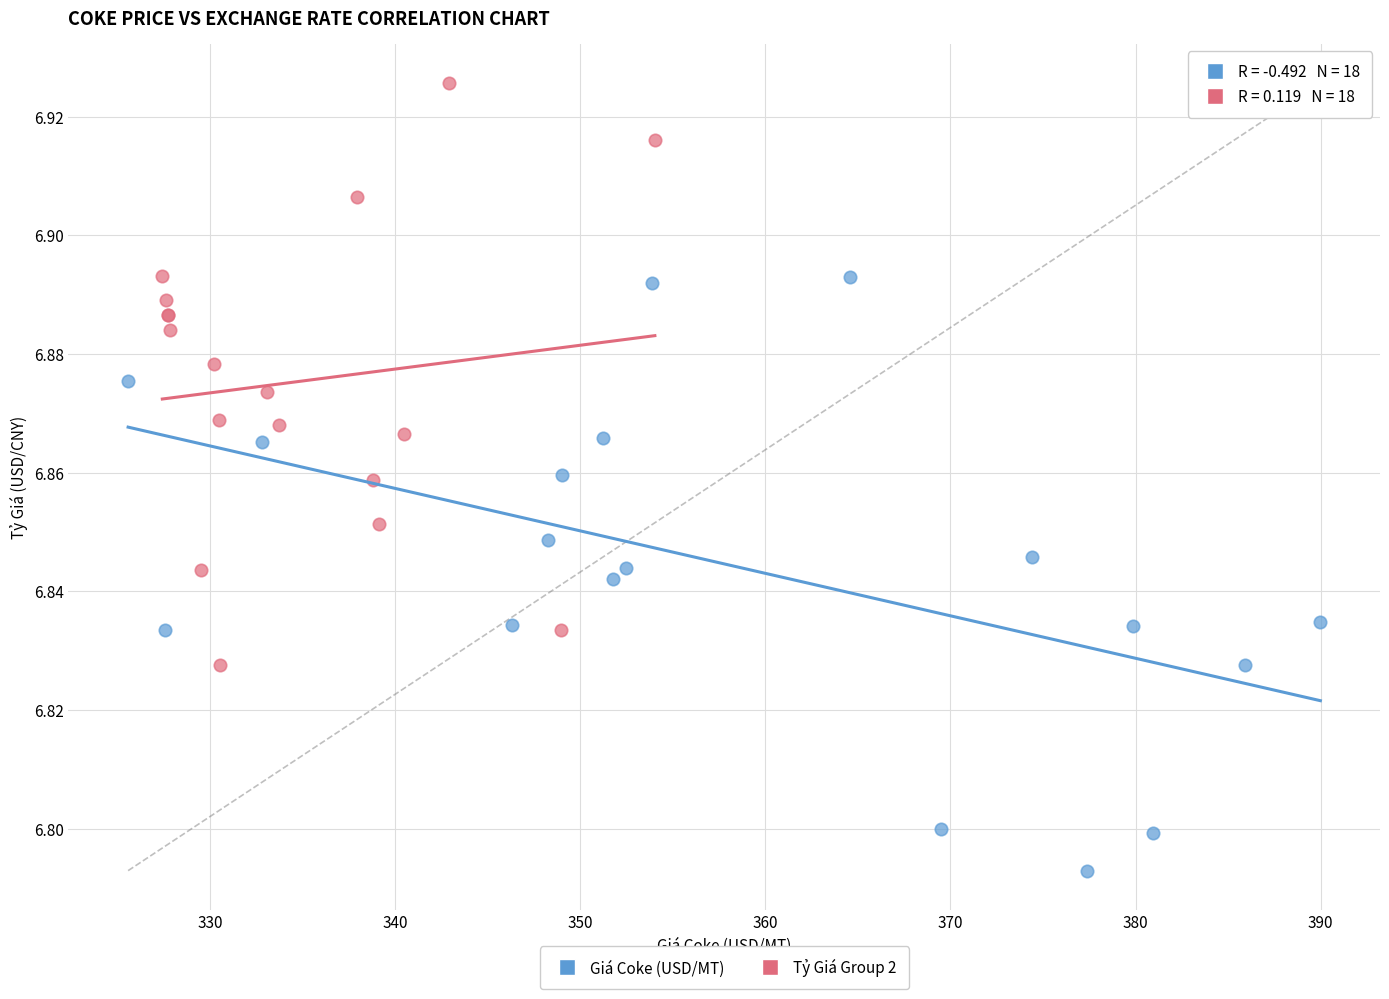

Which series contains the highest Y value?

Tỷ Giá Group 2